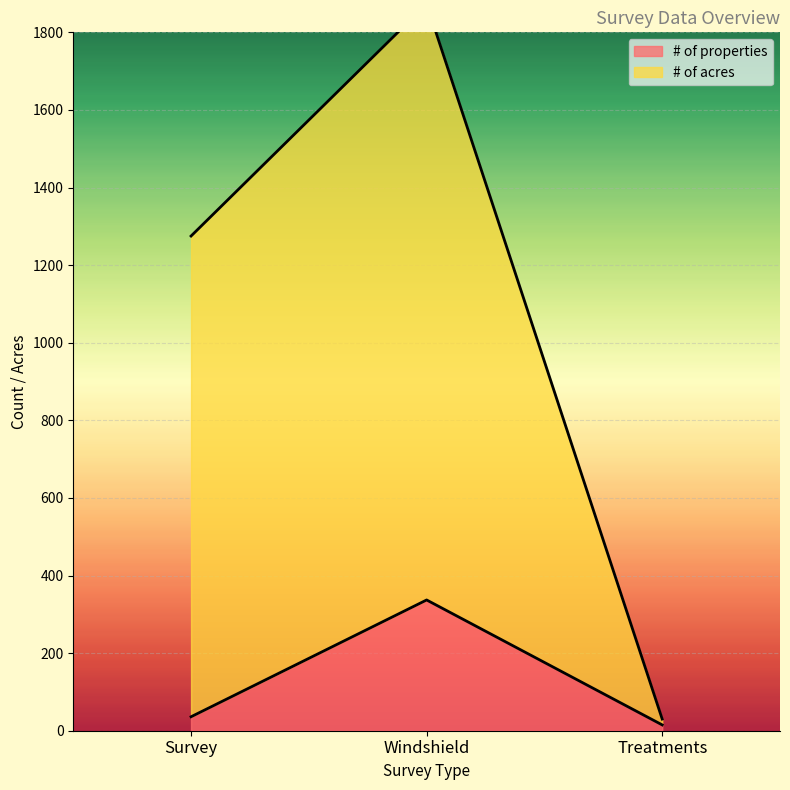

How many lines are shown in the chart?

2